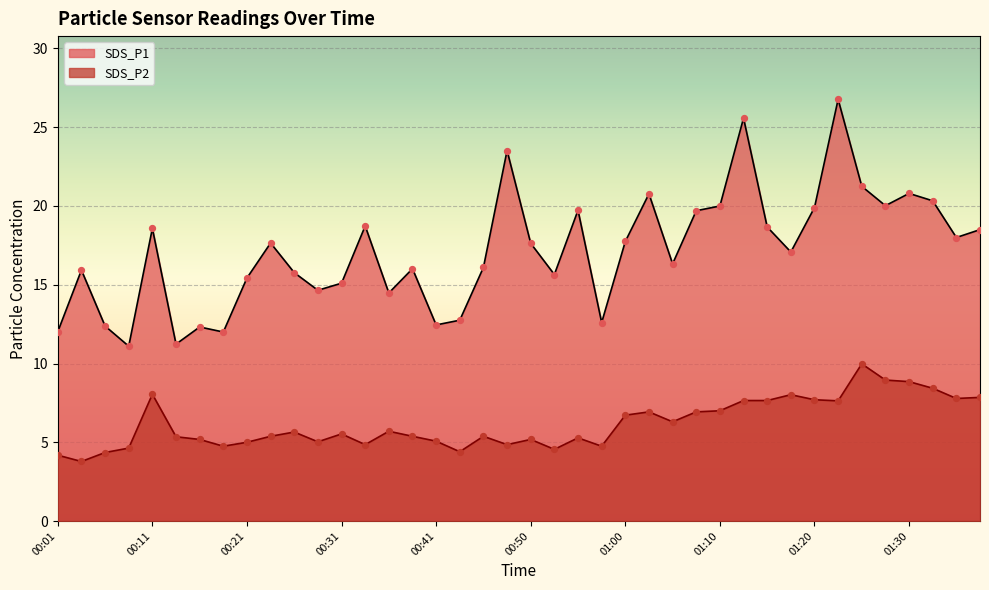

What are all the series names shown in the legend?

SDS_P1, SDS_P2